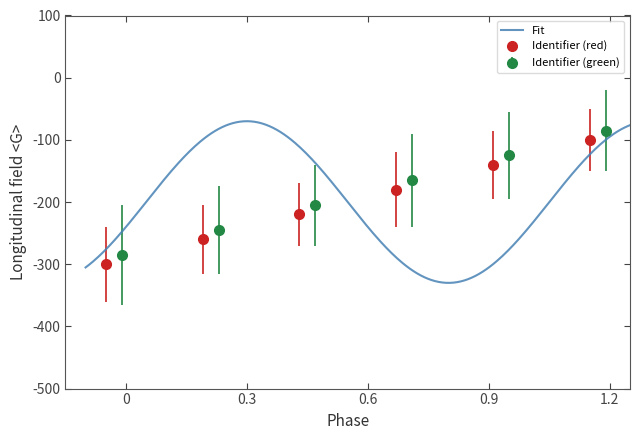

What is the sum of all values?

-1200